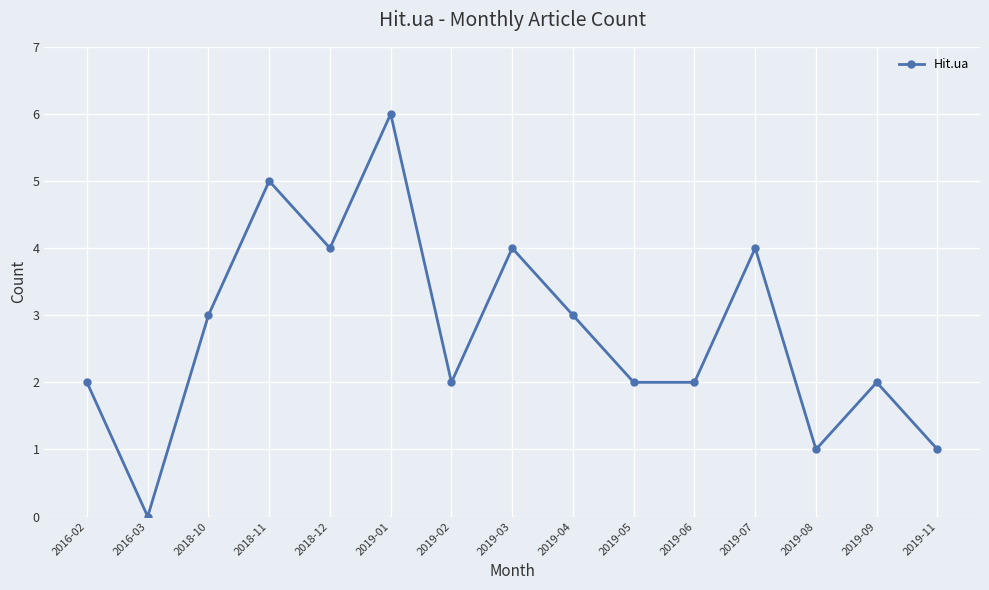

Which label corresponds to the smallest value in the chart?

2016-03